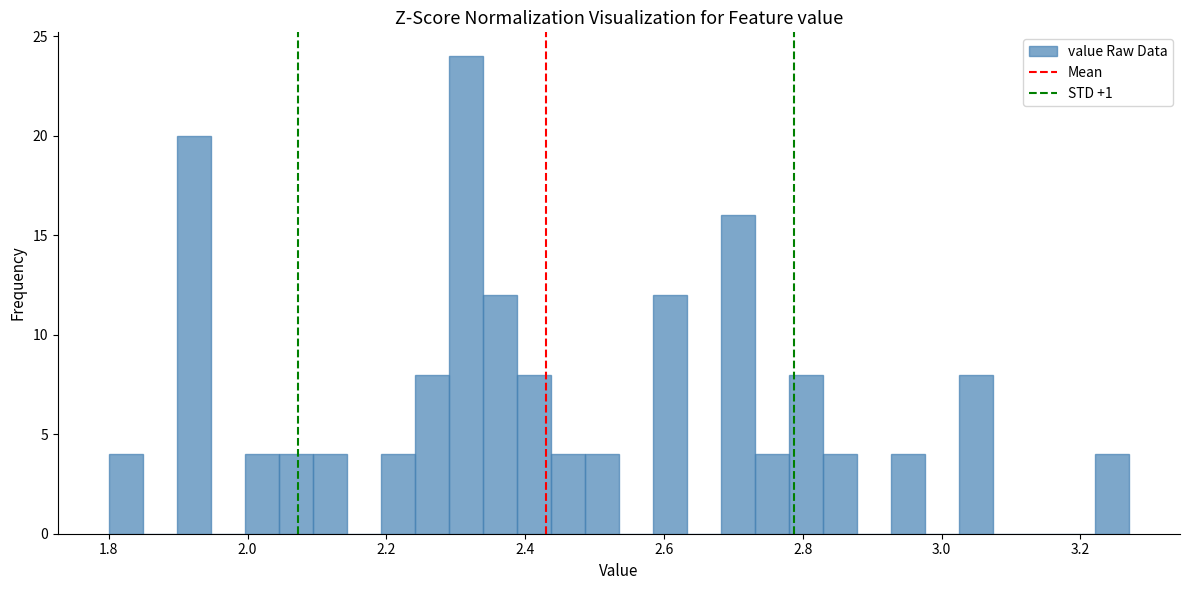

Read against the x-axis, roughly where is the centre of the tallest bar?

2.32